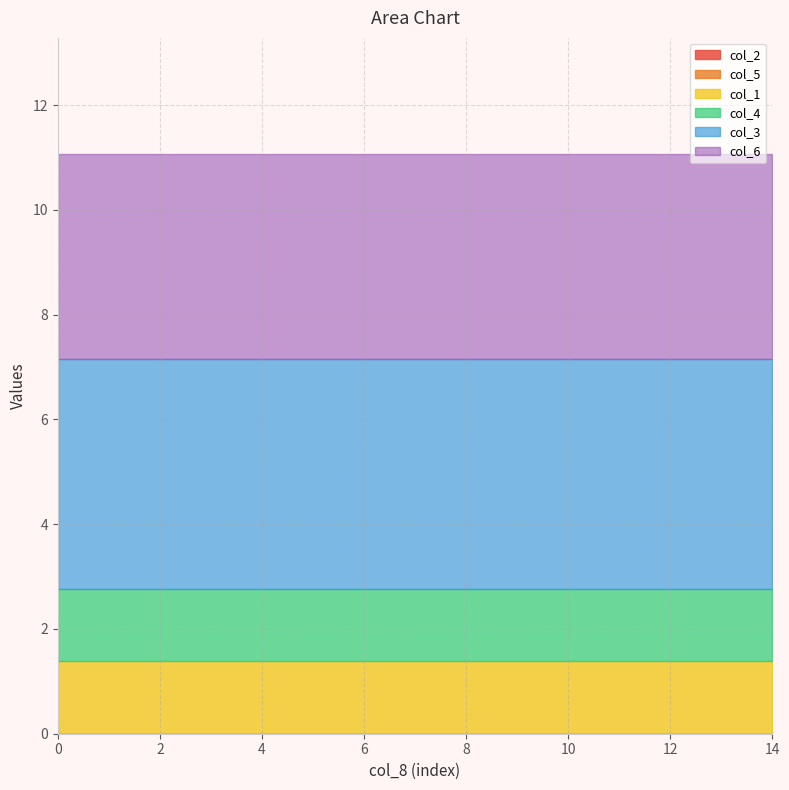

Does the chart have visible grid lines?

Yes